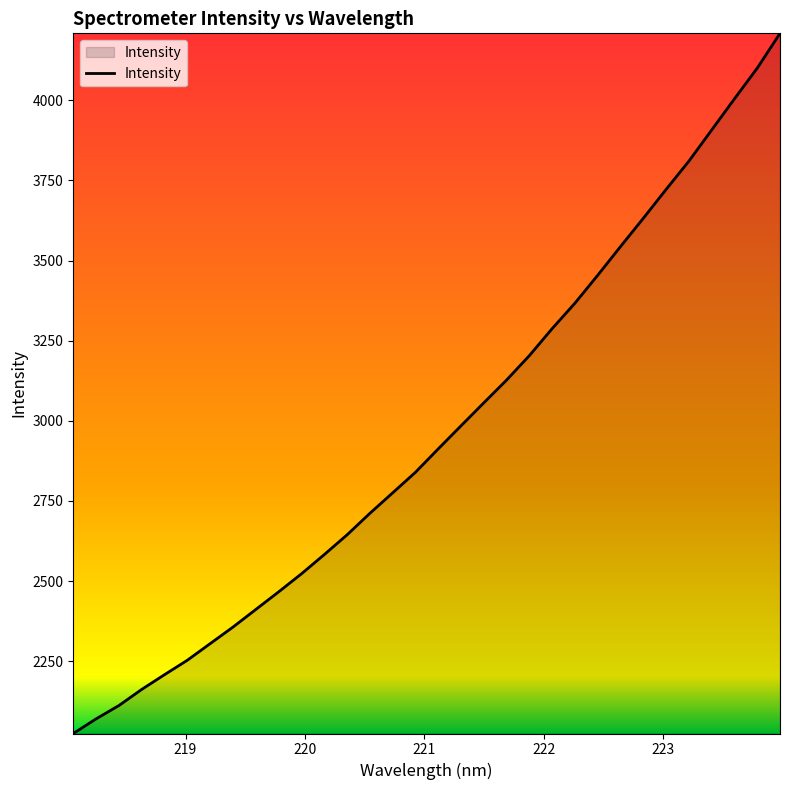

What is the smallest value displayed?

2024.3